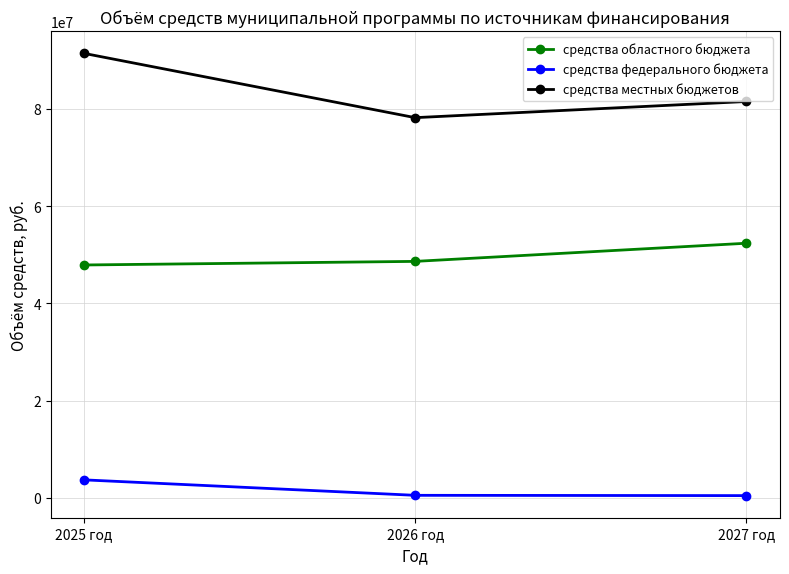

Which series has the largest range (max minus min)?

средства местных бюджетов